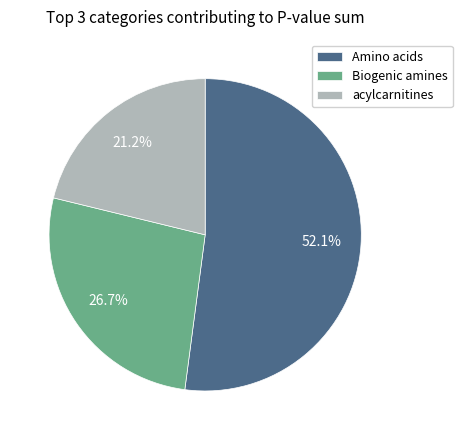

Which slice represents more than half of the pie?

Amino acids